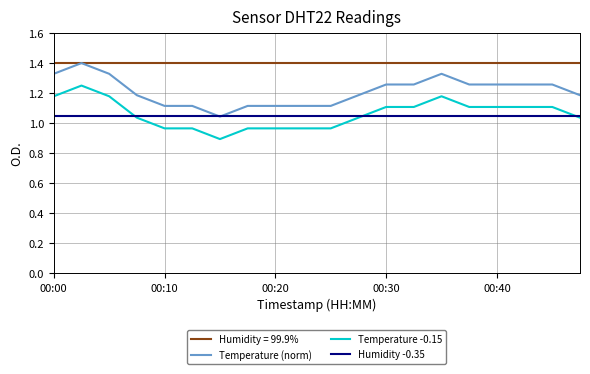

True or false: Humidity -0.35 and Humidity = 99.9% intersect in this chart.

False